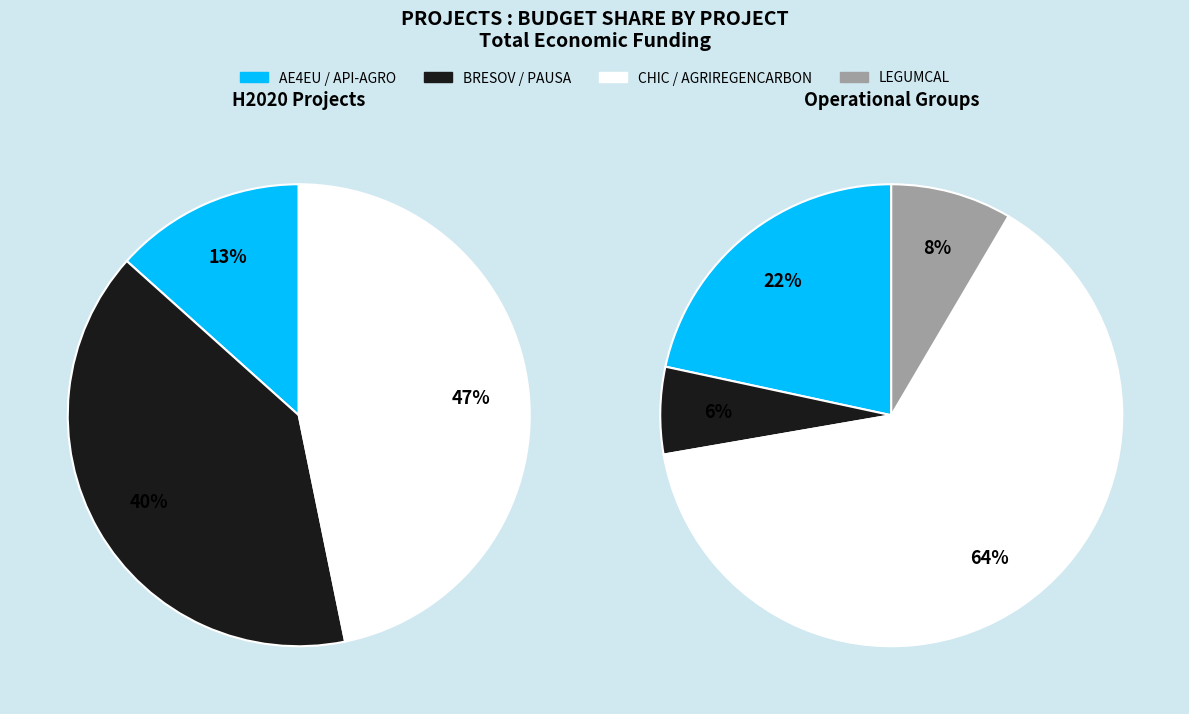

Does any single category account for the majority?

No